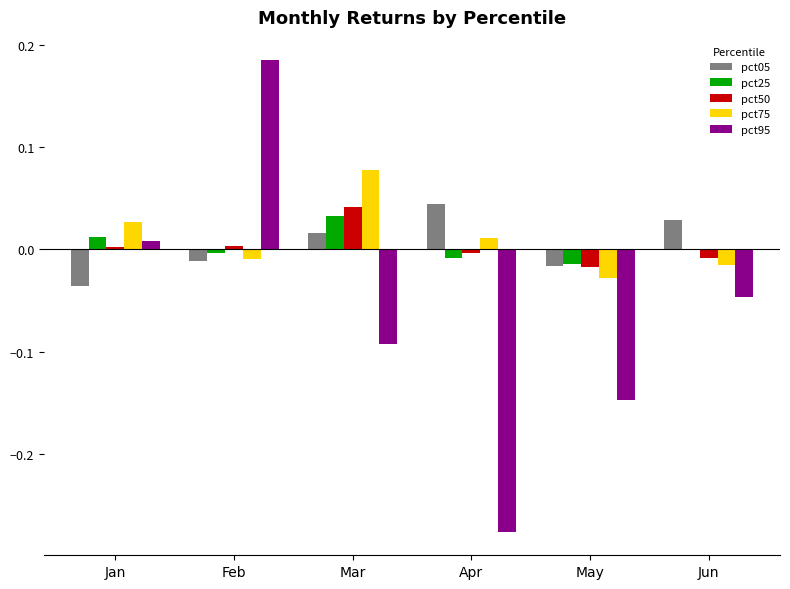

Which series has the widest spread of values?

pct95